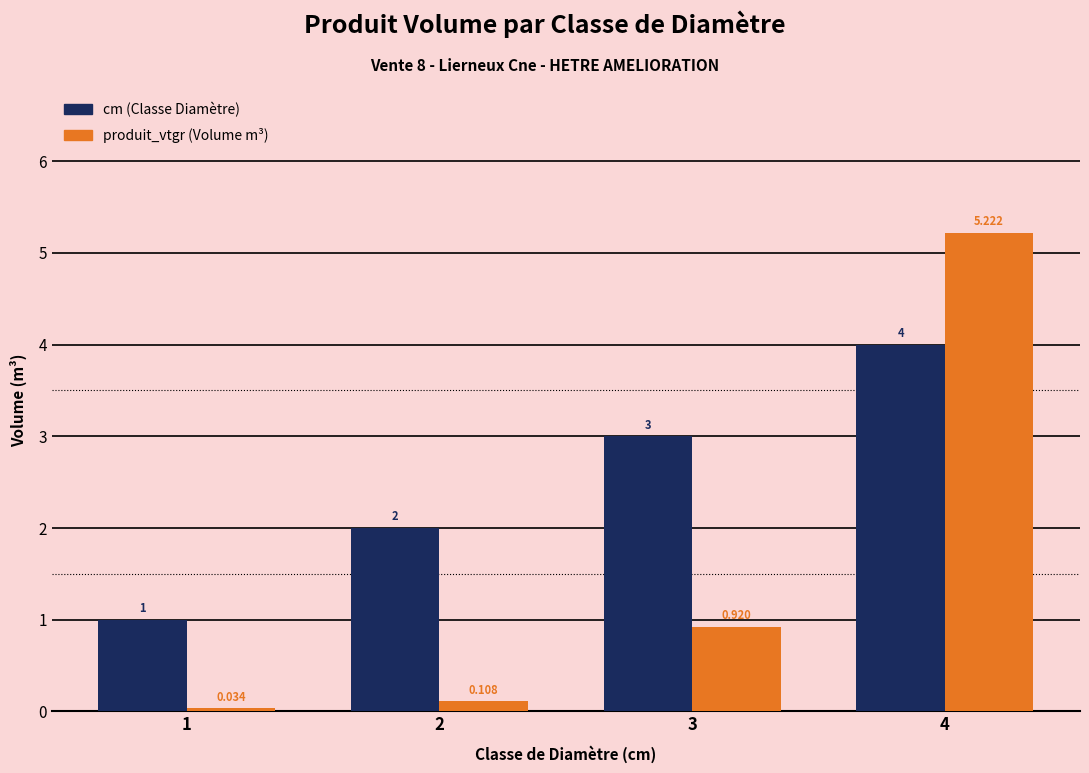

How many bars are there in each group?

2